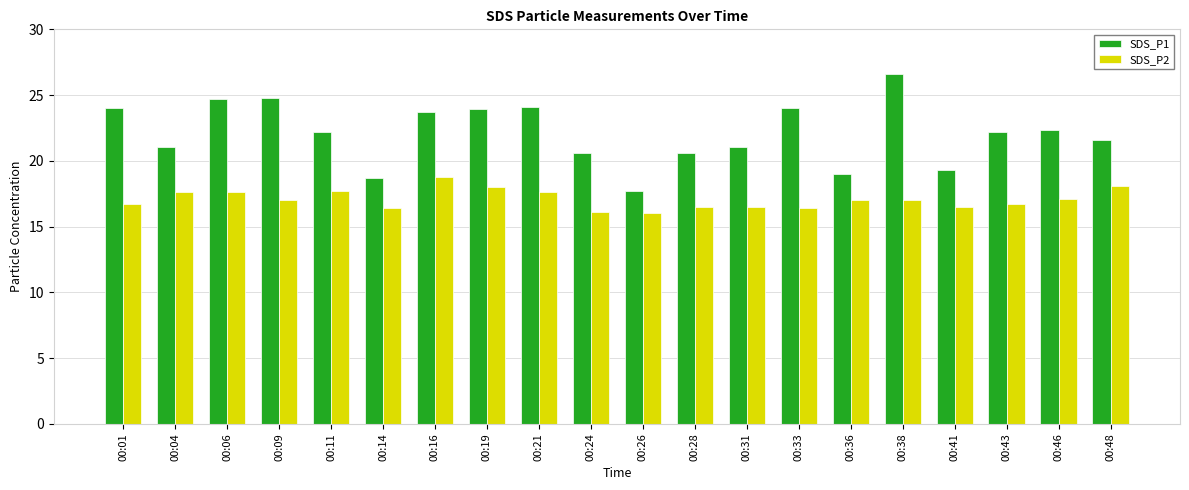

How many categories are shown in the chart?

20